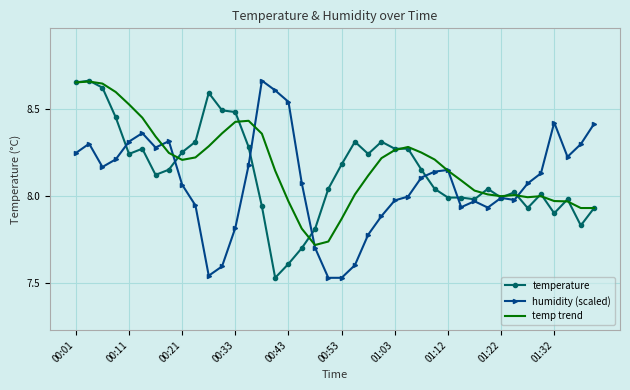

What are all the series names shown in the legend?

temperature, humidity (scaled), temp trend